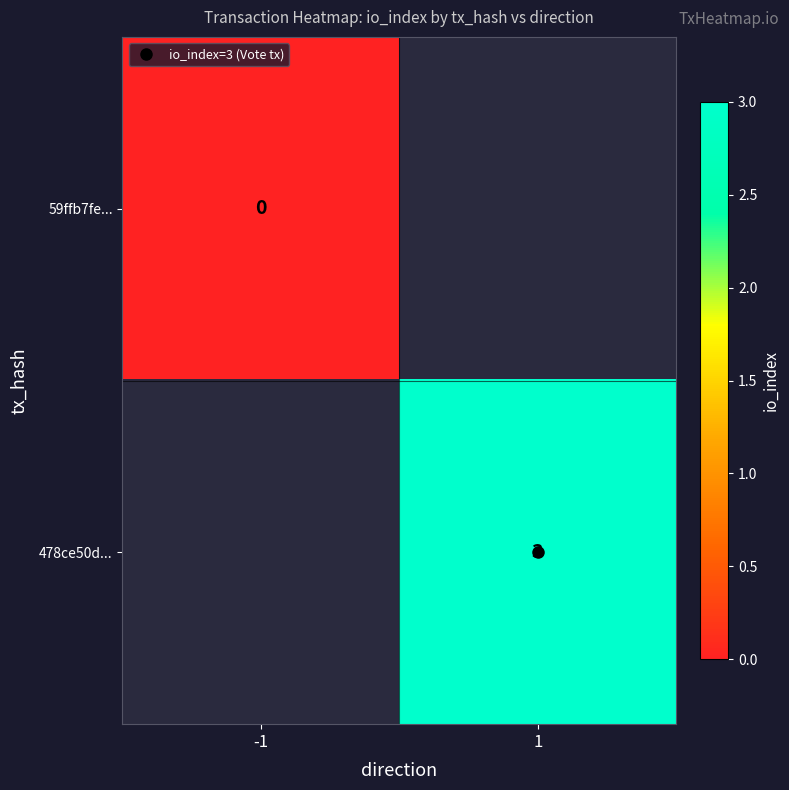

True or false: 59ffb7fe... has a value of 0.0 at -1.

True